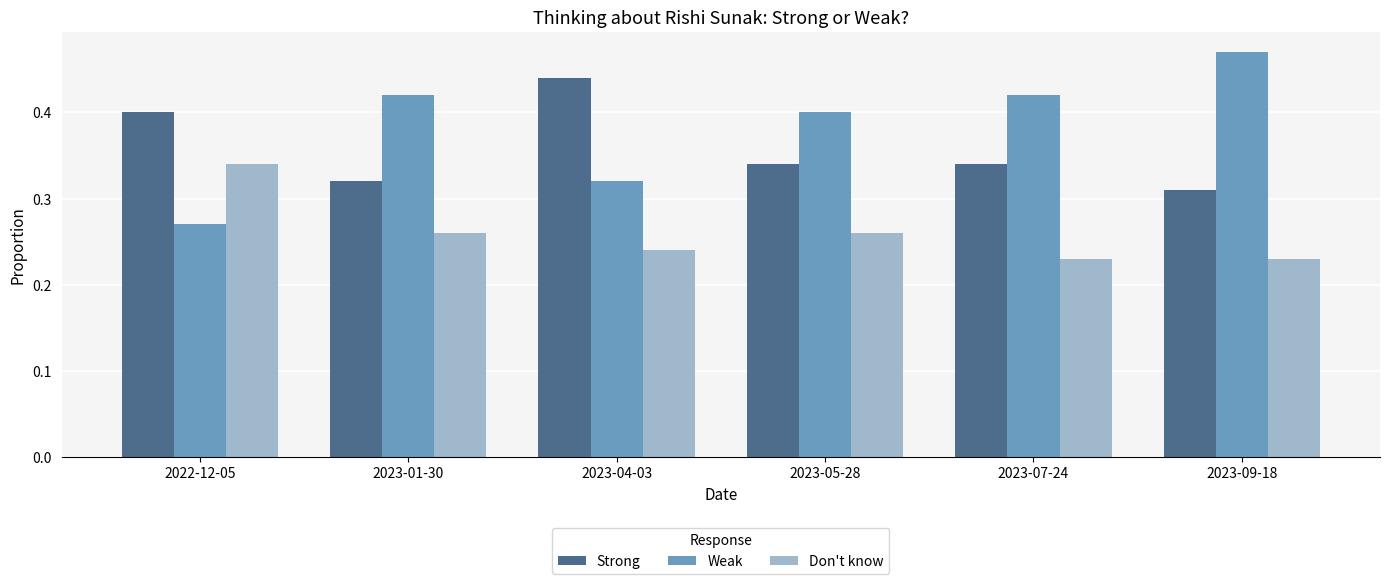

Which series has the widest spread of values?

Weak